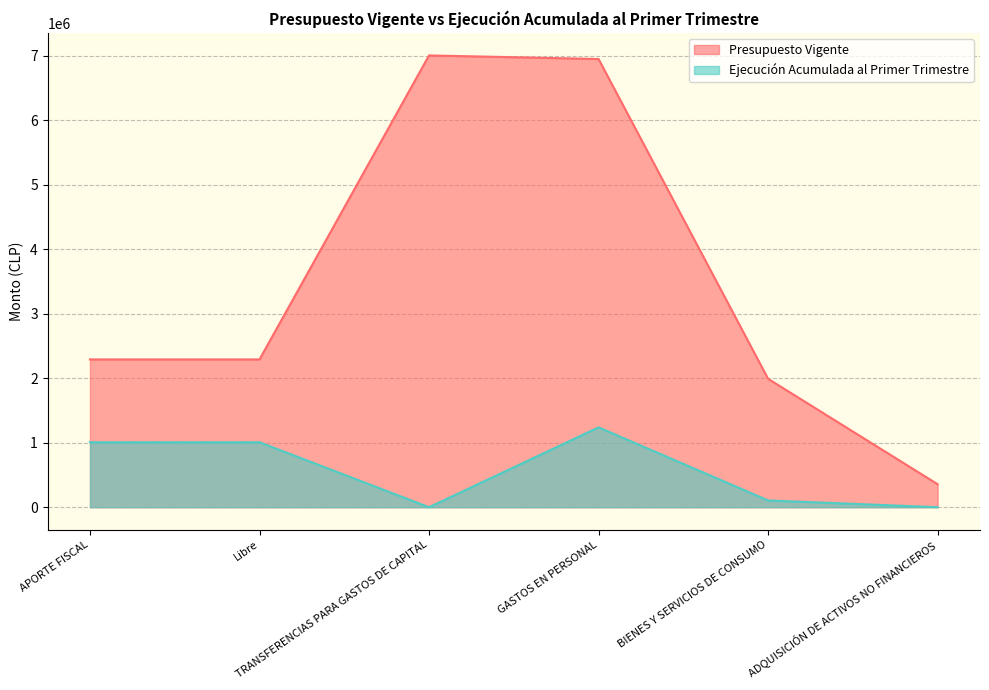

What is the difference between the second highest and second lowest values in the Presupuesto Vigente series?

4959173